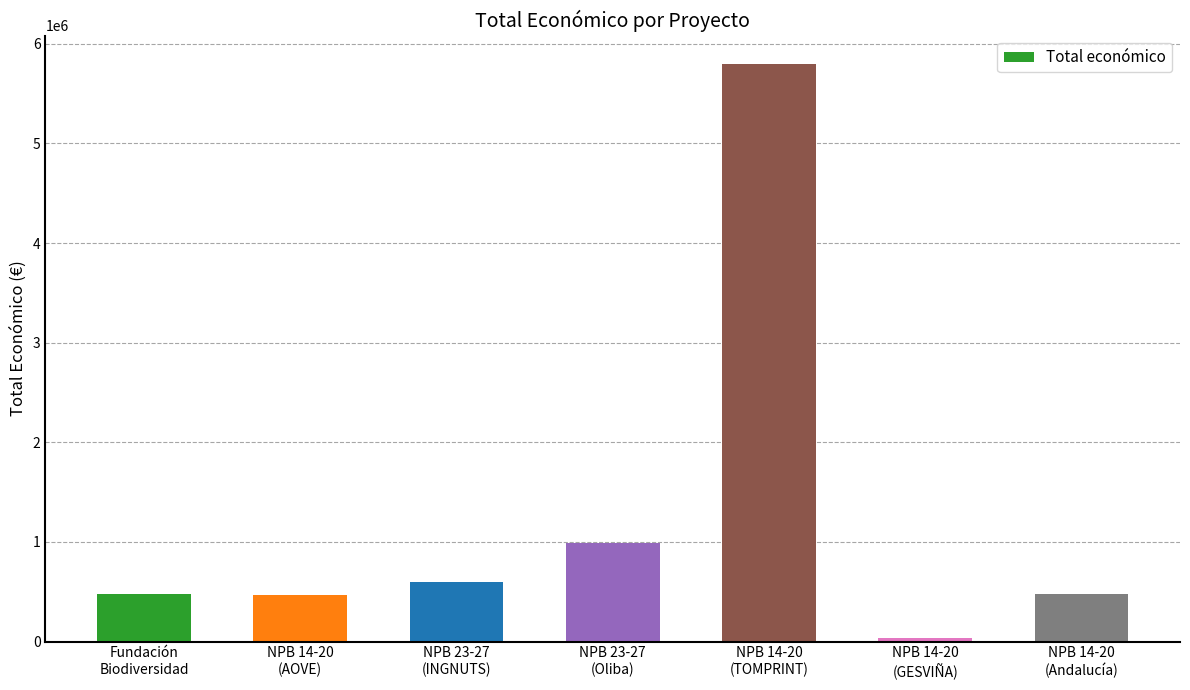

What is the label of the 6th bar from the left?

NPB 14-20
(GESVIÑA)